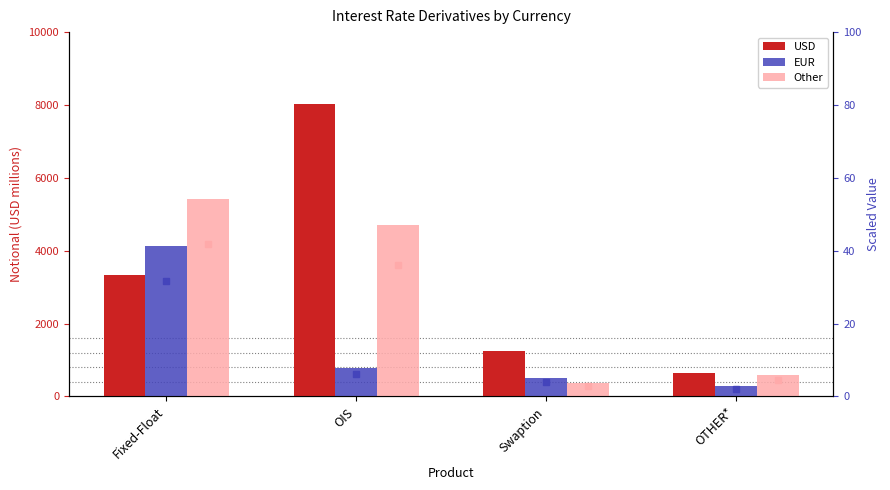

Is it true that Other equals 379.0 at Swaption?

True